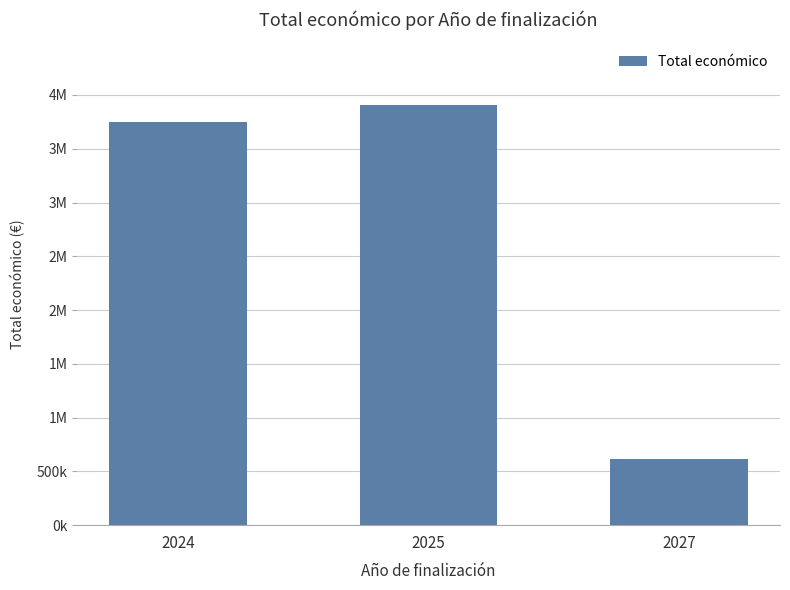

True or false: the data shows 404108 at 2027.

False